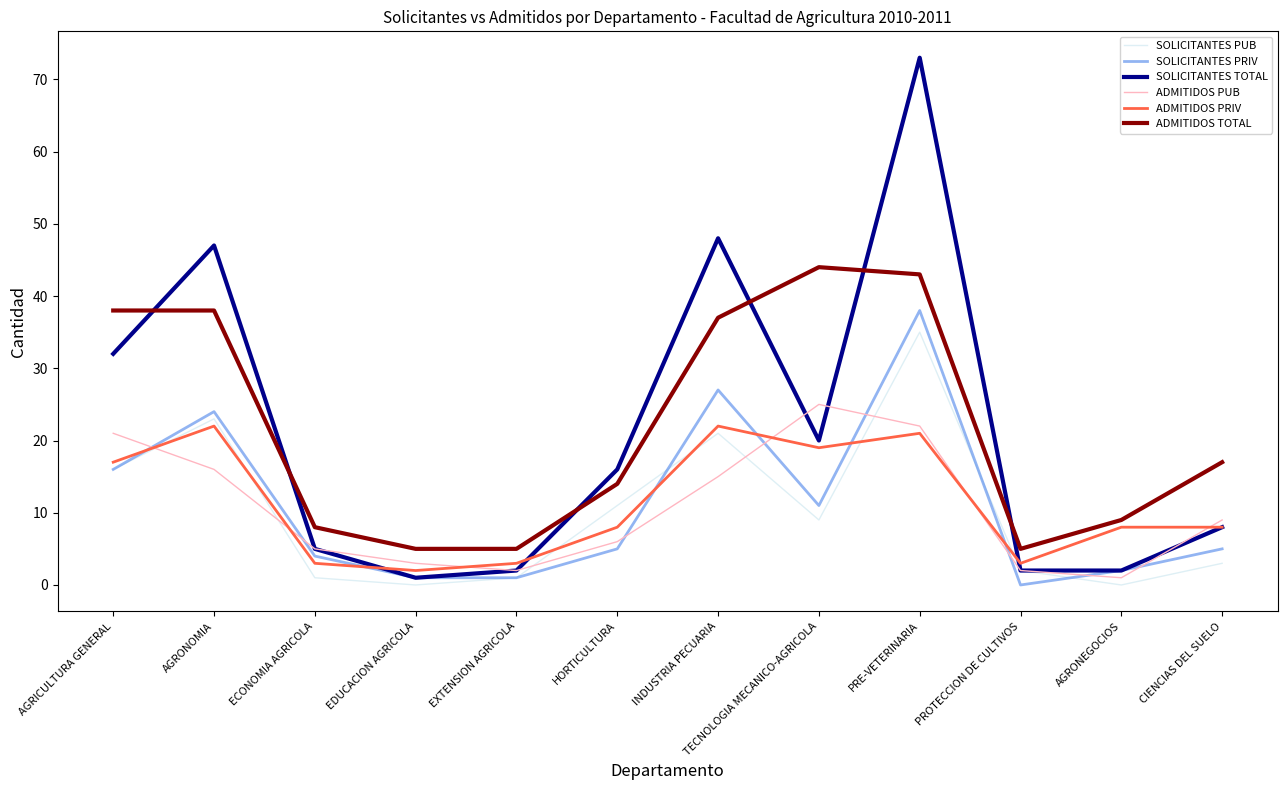

Which label corresponds to the largest value in the chart?

PRE-VETERINARIA